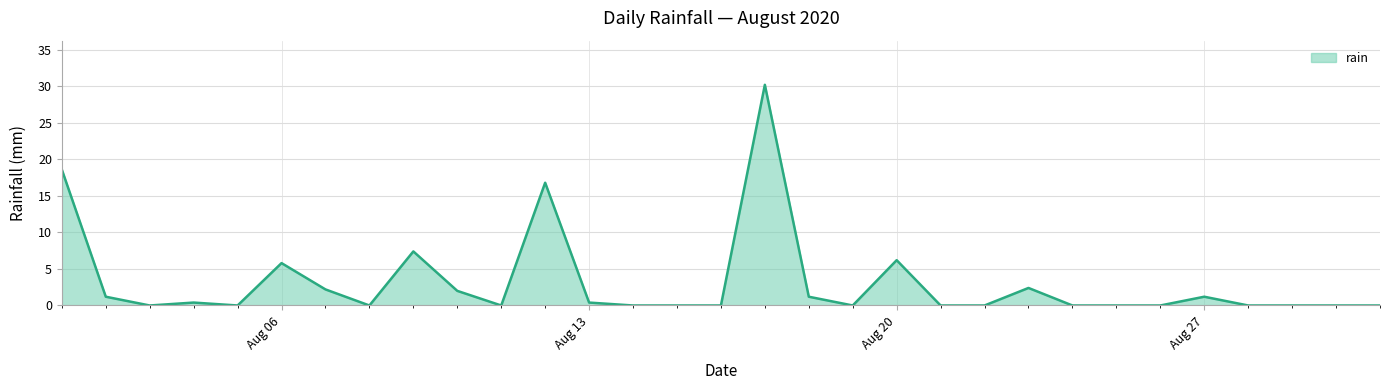

What is the maximum value shown in the chart?

30.2